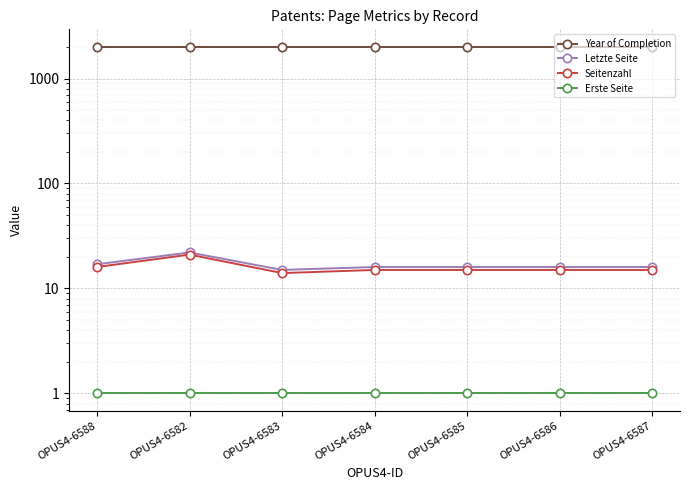

Between OPUS4-6586 and OPUS4-6587, which is larger?

OPUS4-6586